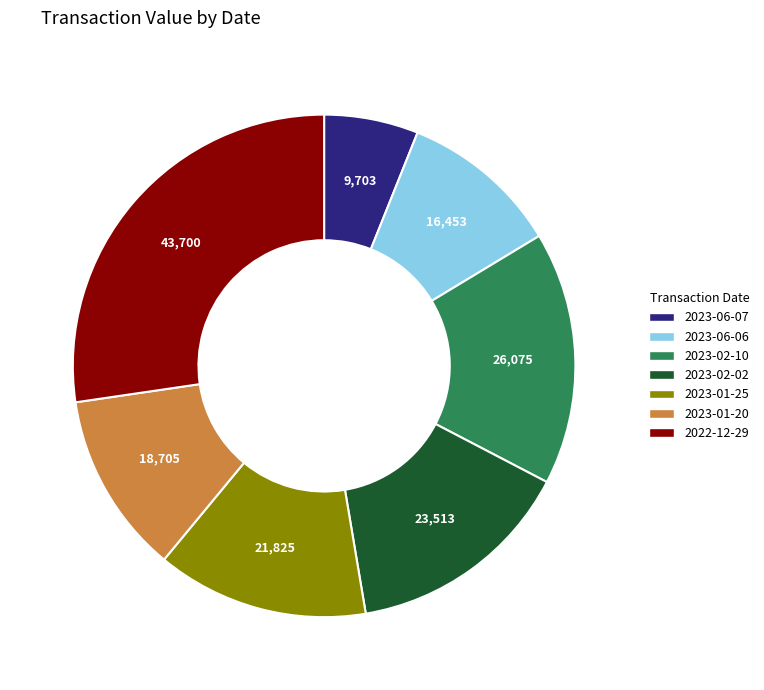

What is the largest slice in the pie chart?

2022-12-29